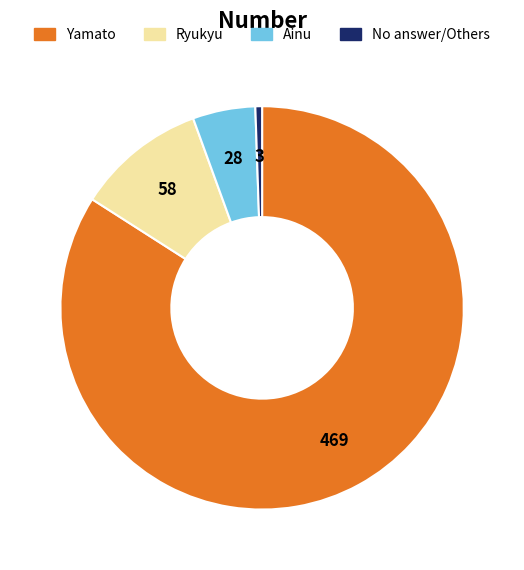

Is there a majority slice in this chart?

Yes